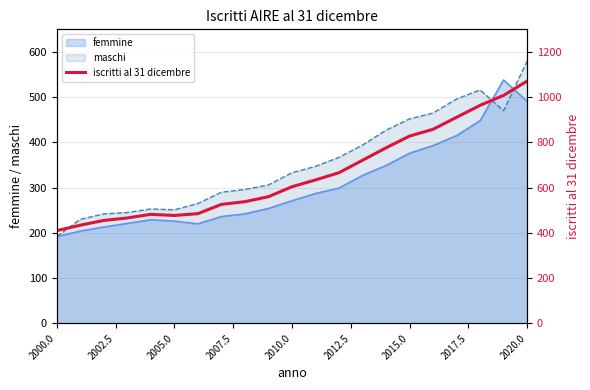

How many points are lower than both their immediate neighbors (excluding endpoints)?

1